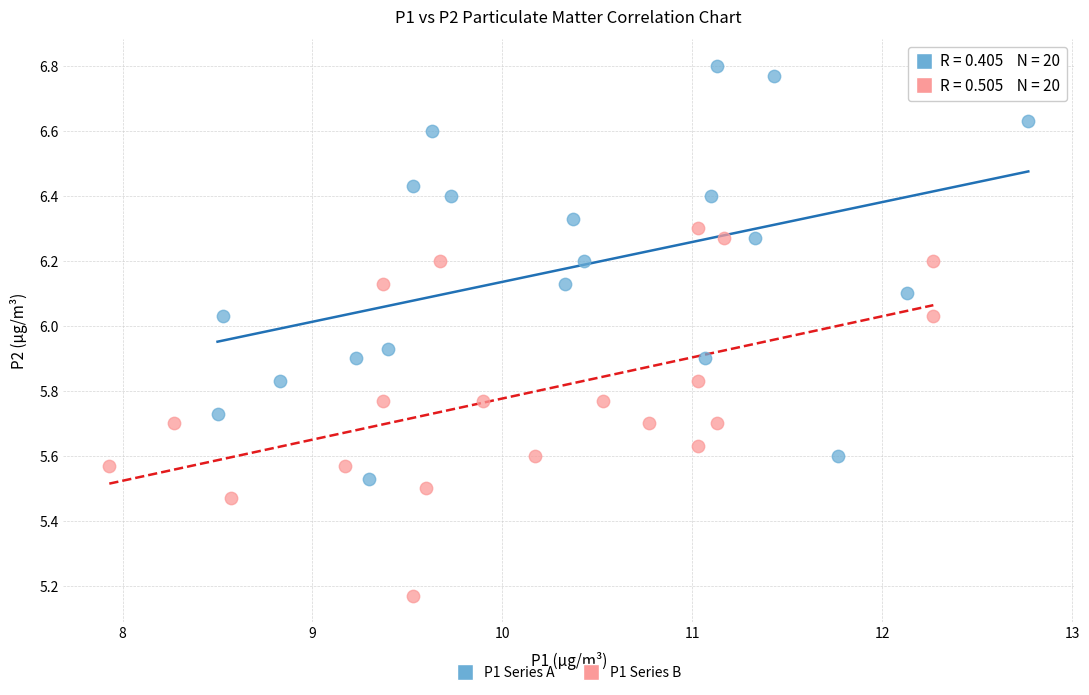

Which series has the widest spread of Y values?

P1 Series A